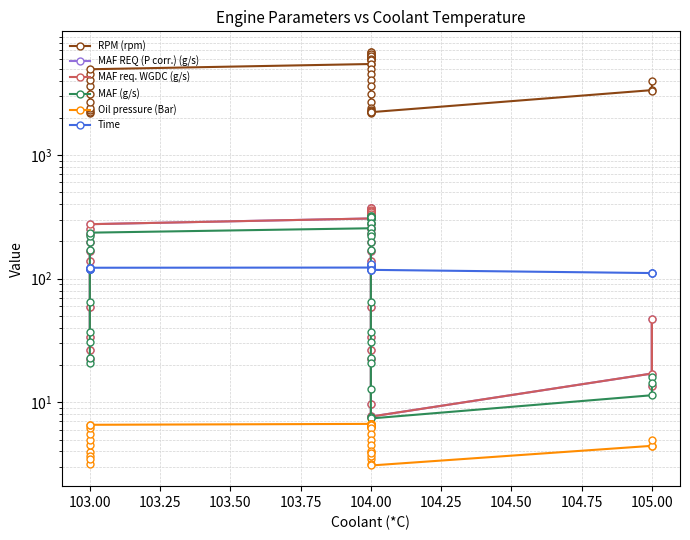

How many times do Time and MAF (g/s) cross each other?

2